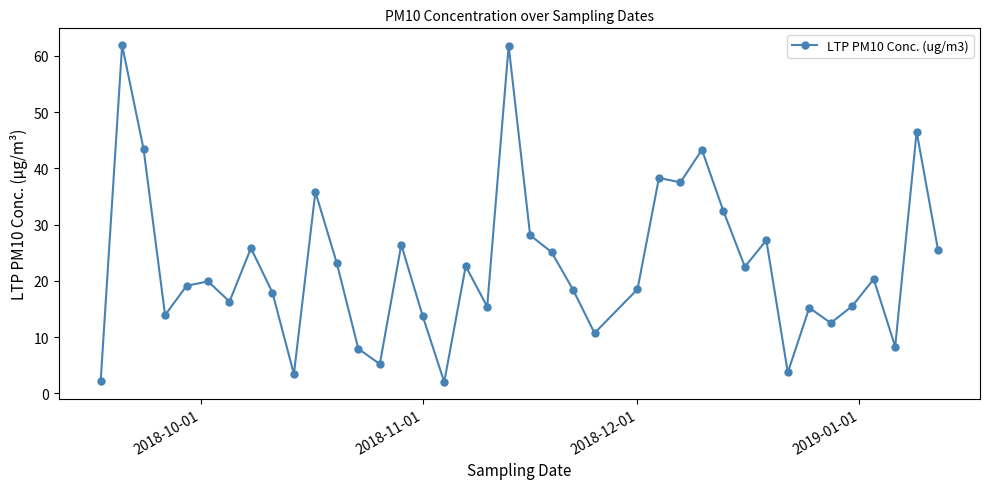

True or false: the data has more than 2 interior local peaks.

True